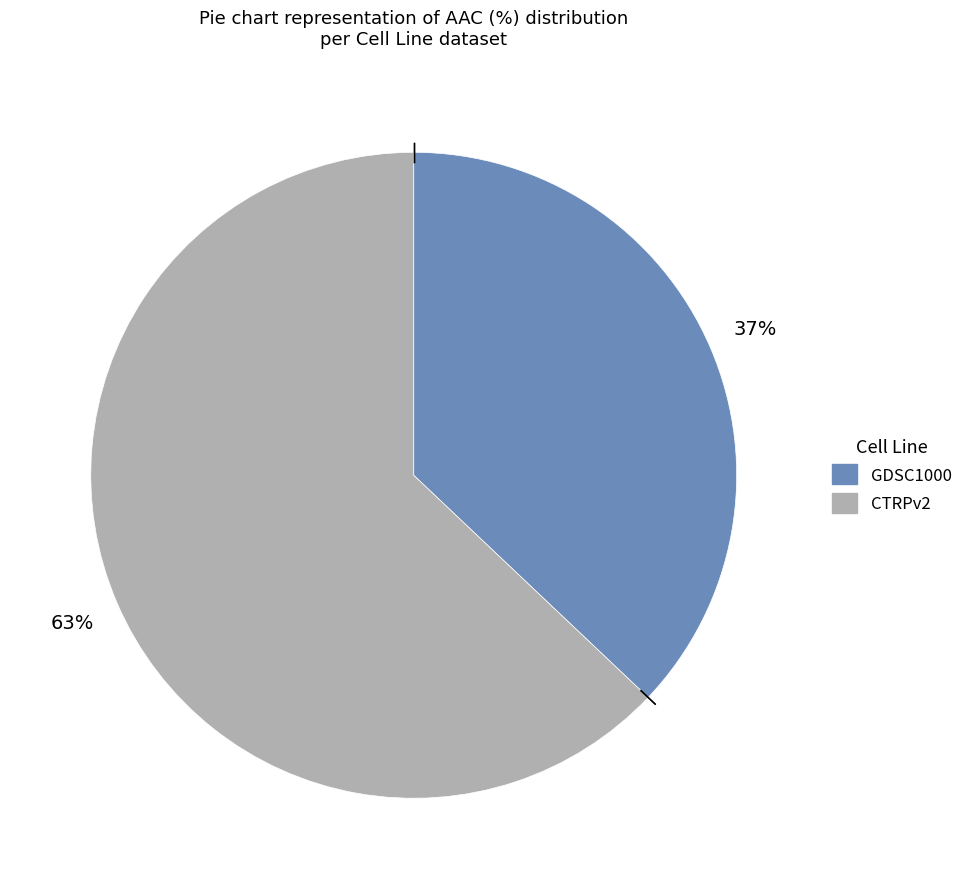

Which category accounts for the majority?

CTRPv2